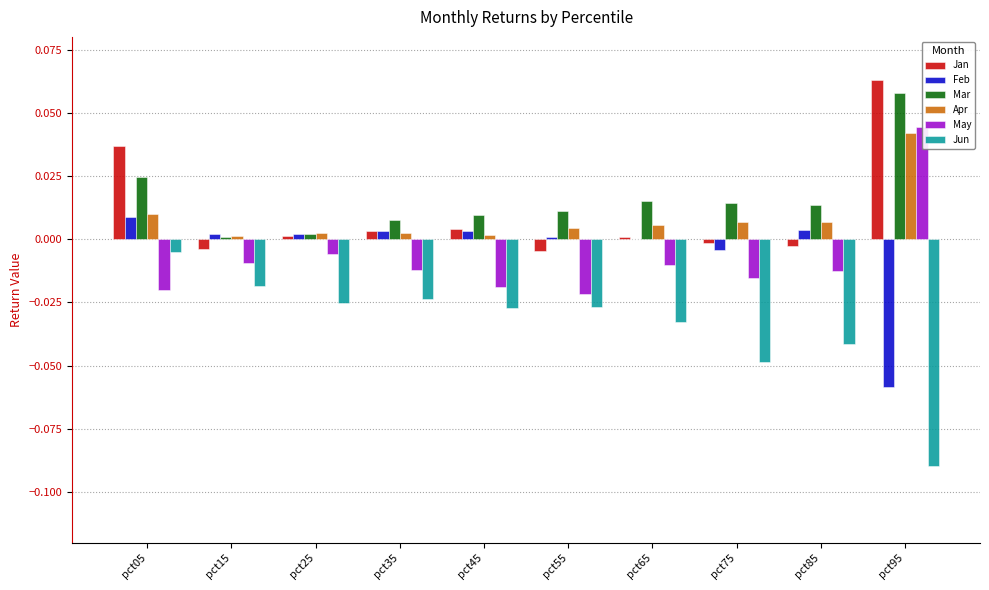

What is the difference between the maximum and minimum values in the Jan series?

0.1